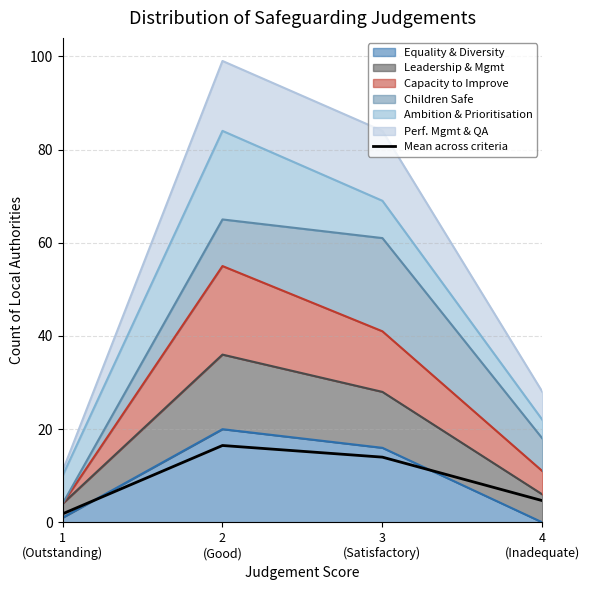

Which label corresponds to the smallest value in the chart?

1
(Outstanding)